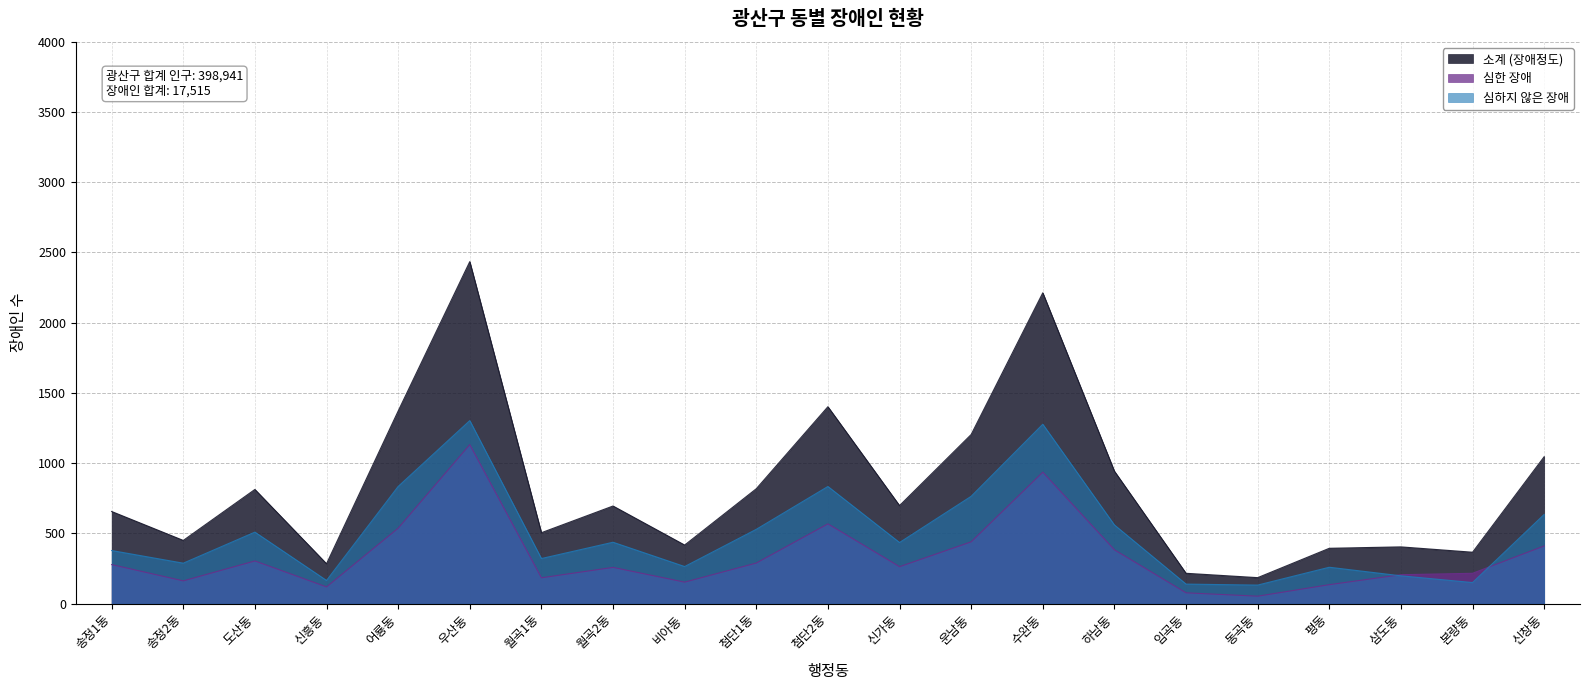

Reading right to left, extract all data points from this chart.

소계 (장애정도): 1046	366	404	394	185	216	943	2213	1204	698	1402	818	417	695	505	2435	1371	284	813	450	656
심한 장애: 411	216	206	135	53	77	383	936	440	263	568	289	153	258	184	1132	537	119	304	162	278
심하지 않은 장애: 635	150	198	259	132	139	560	1277	764	435	834	529	264	437	321	1303	834	165	509	288	378